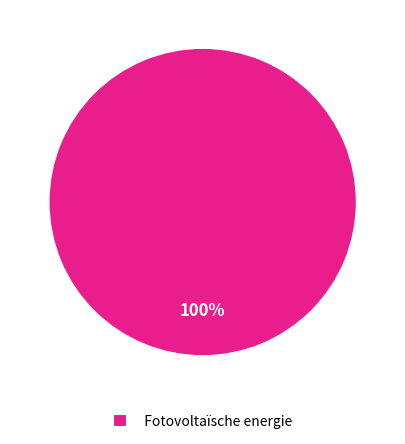

Does any single category account for the majority?

Yes